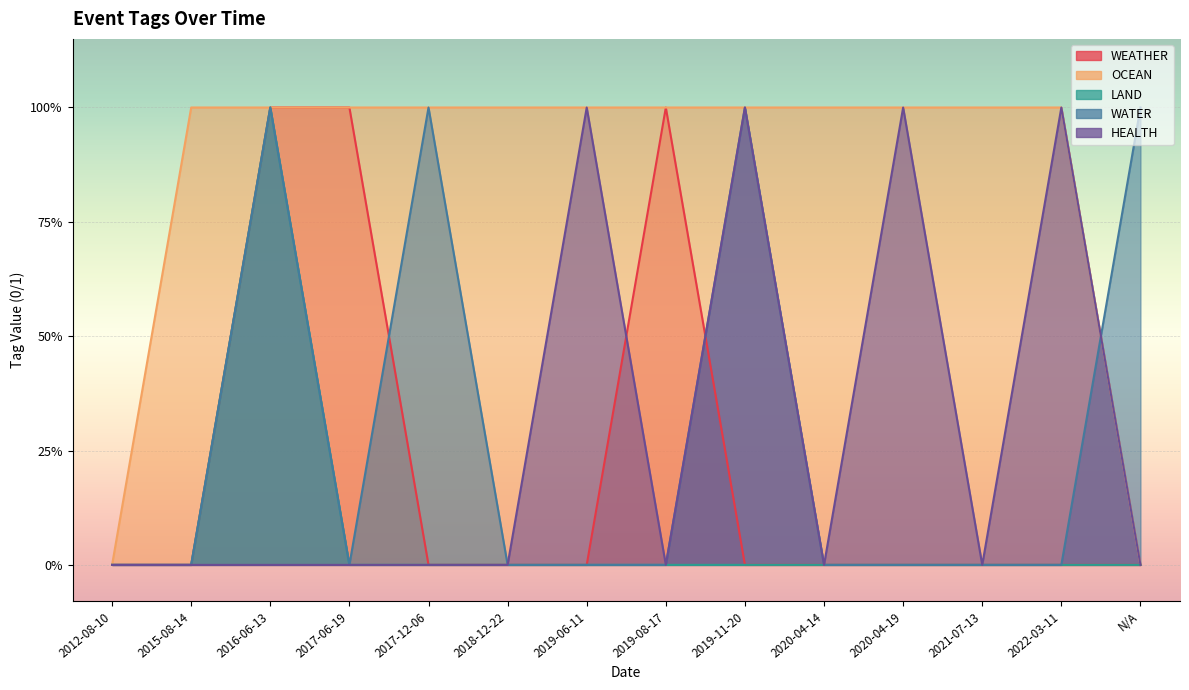

What position from the left is 2019-06-11?

7